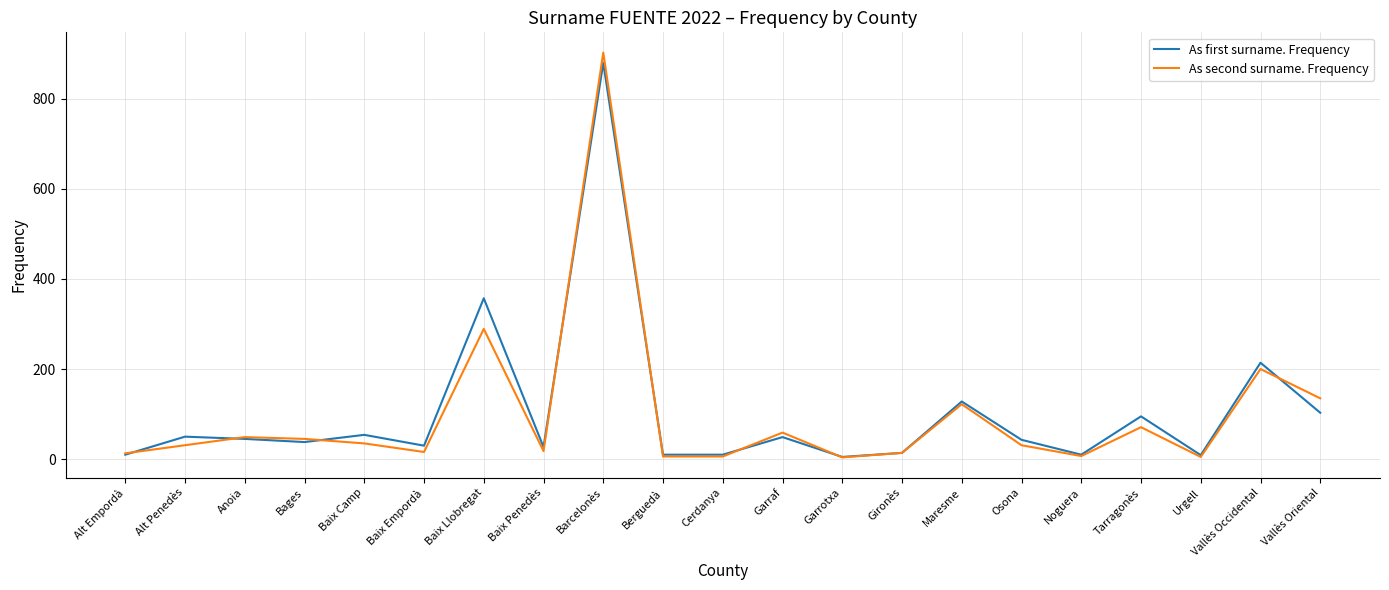

After their last crossing, which series has the higher values: As first surname. Frequency or As second surname. Frequency?

As second surname. Frequency